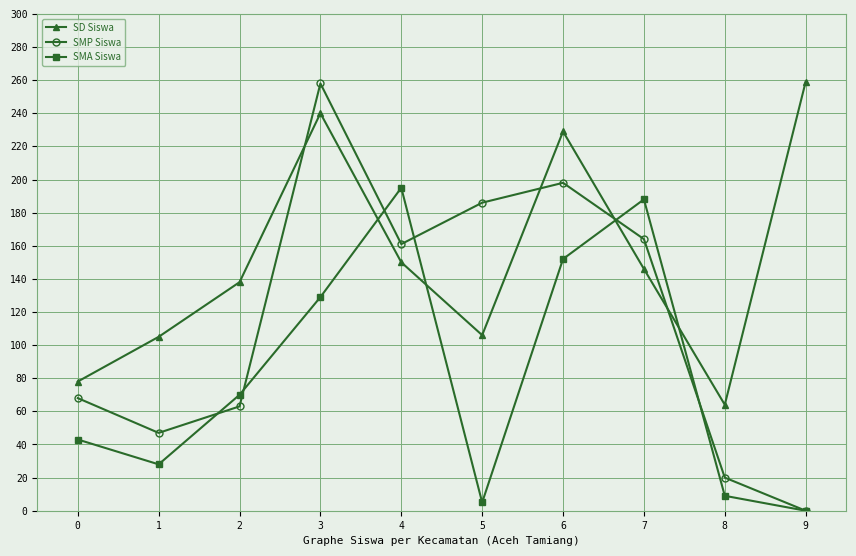

Which series has the widest spread of values?

SMP Siswa